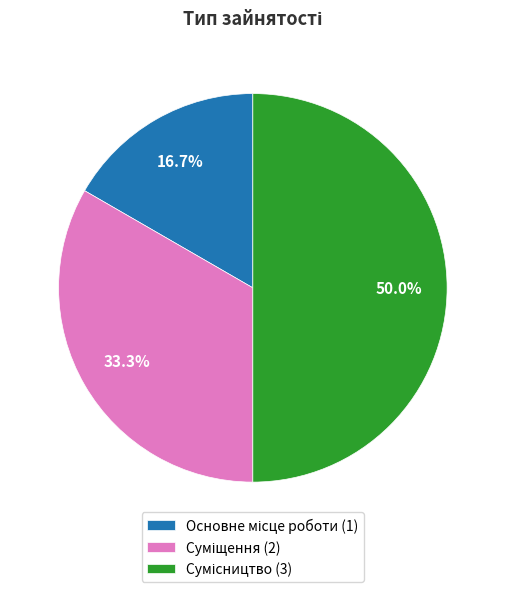

How many segments does this pie chart have?

3